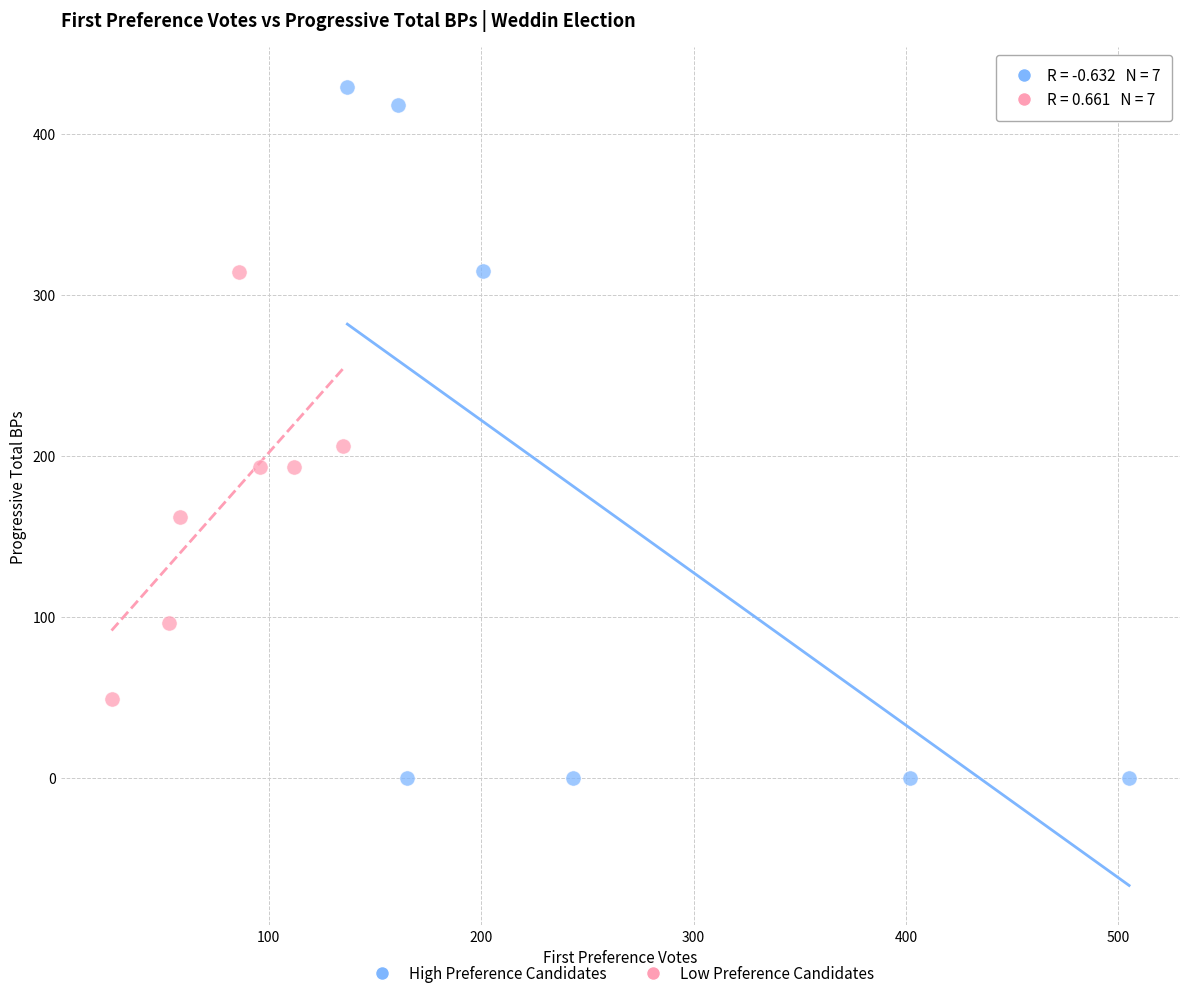

Which series has the largest Y range (max minus min)?

High Preference Candidates